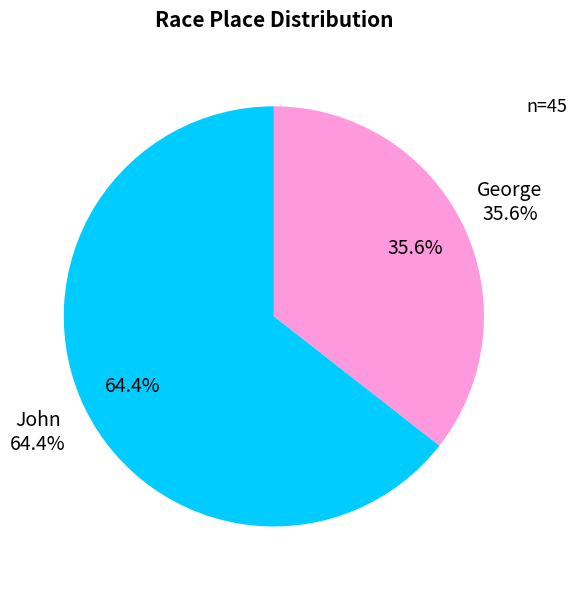

Rank the categories by value from lowest to highest.

George, John